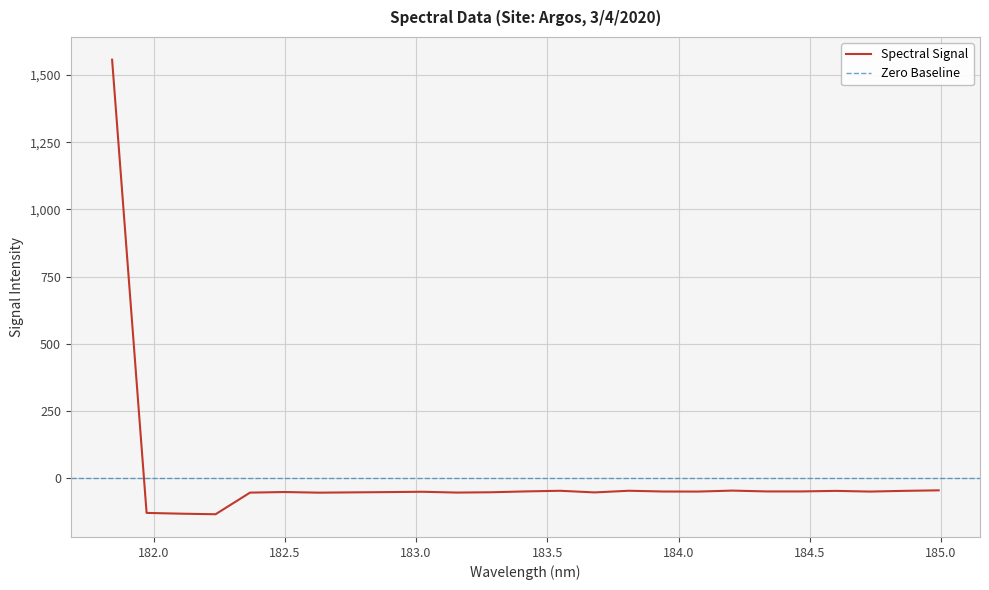

How many negative values are there?

24